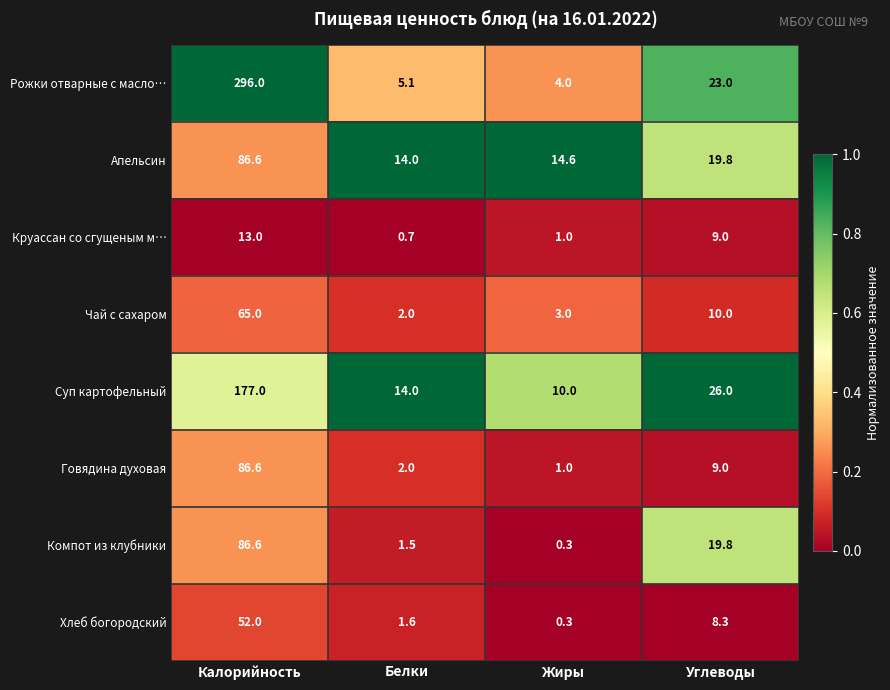

At which label is Компот из клубники closest to 43?

Углеводы